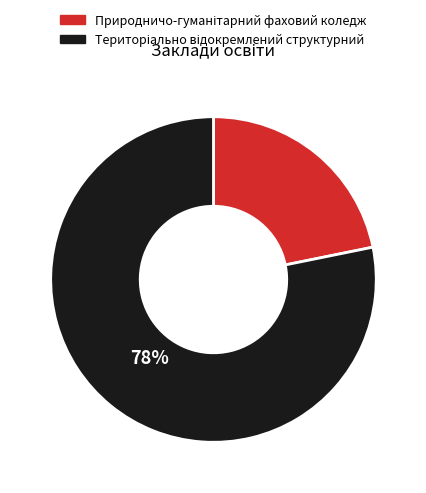

To the nearest percent, what is the average slice percentage?

50%